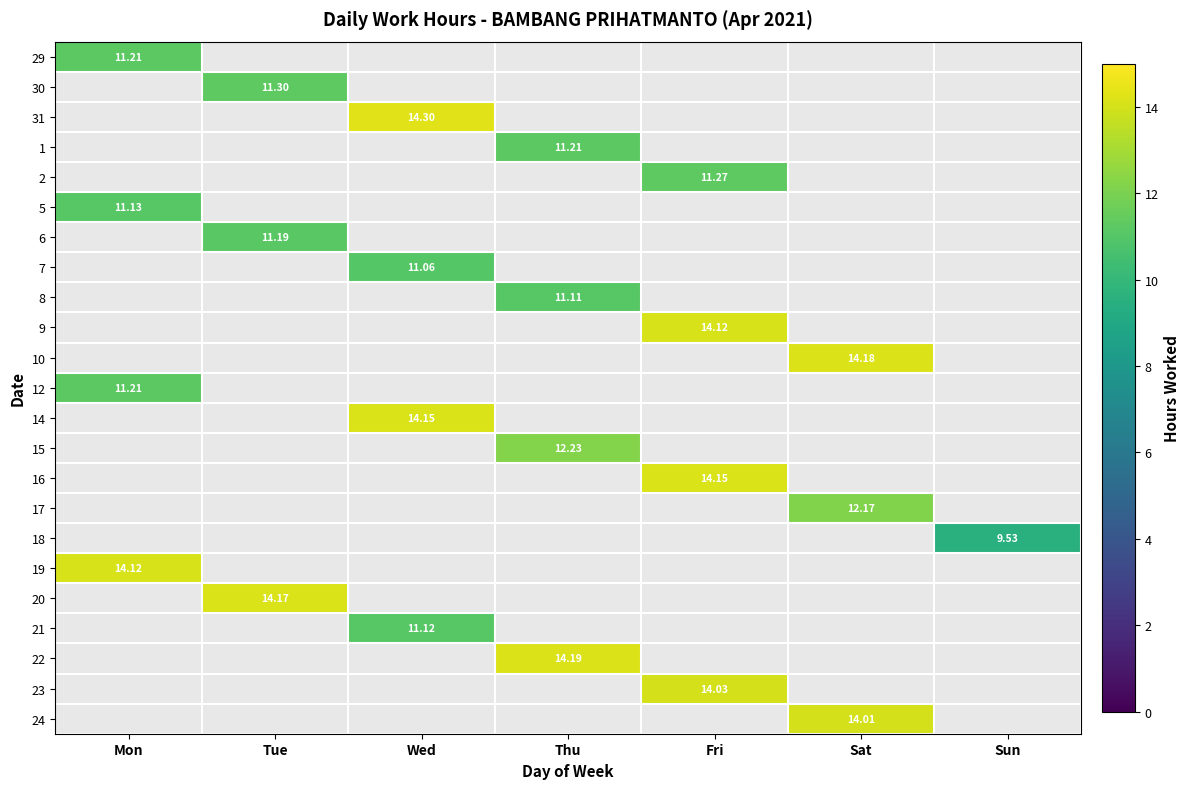

How many data points does each series have?

7